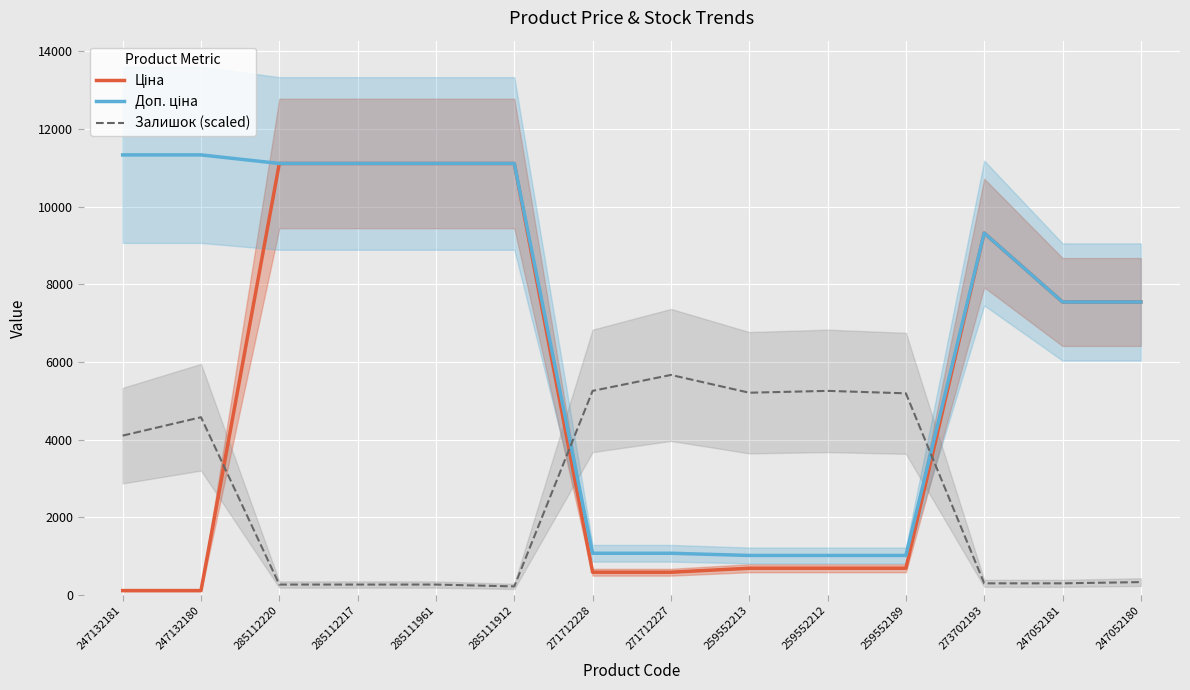

What is the label of the 1st point from the left?

247132181